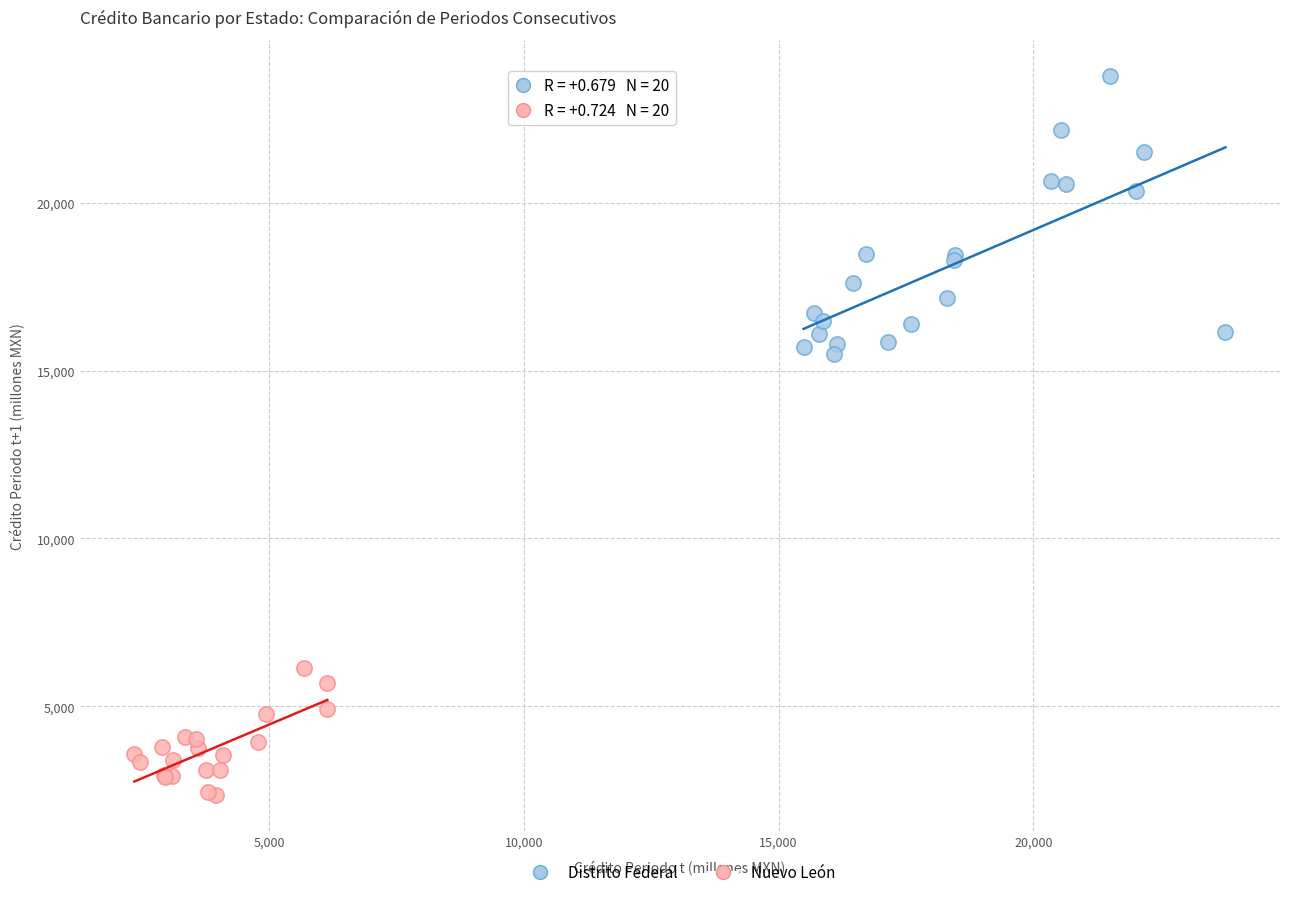

Which series reaches the maximum Y coordinate?

Distrito Federal